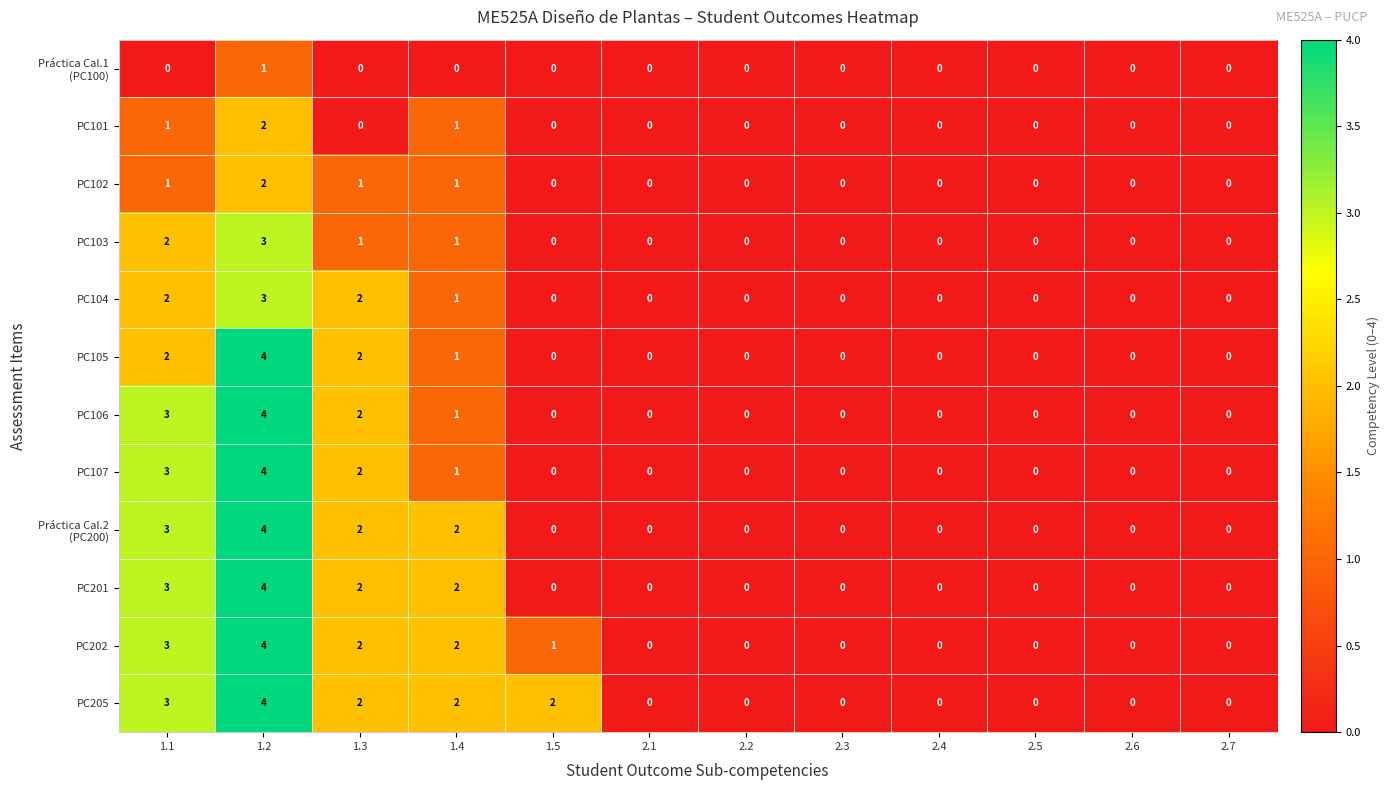

Is it true that PC202 equals 0 at 2.5?

True